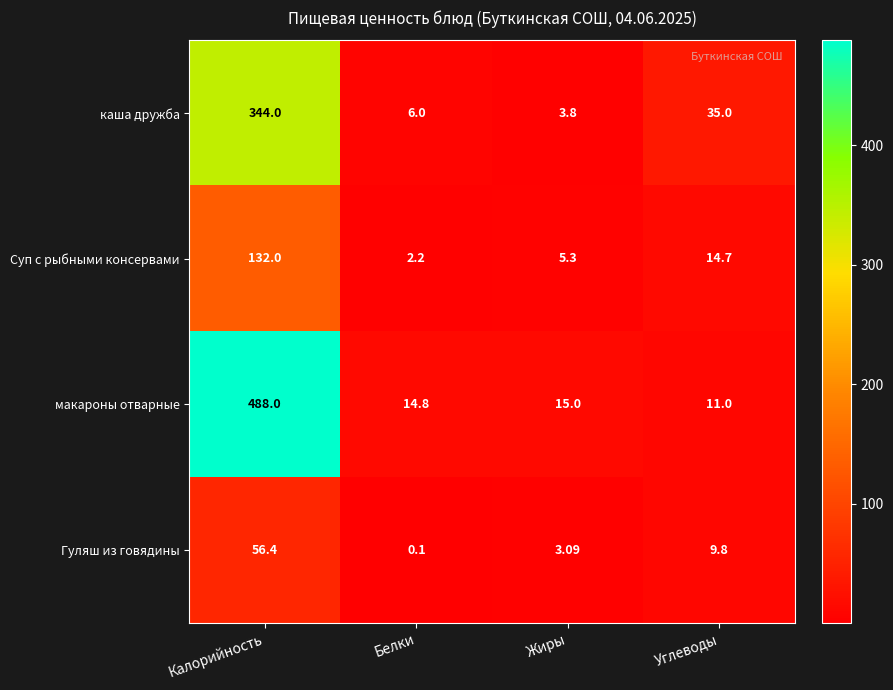

Where is каша дружба nearest to the value 173?

Углеводы